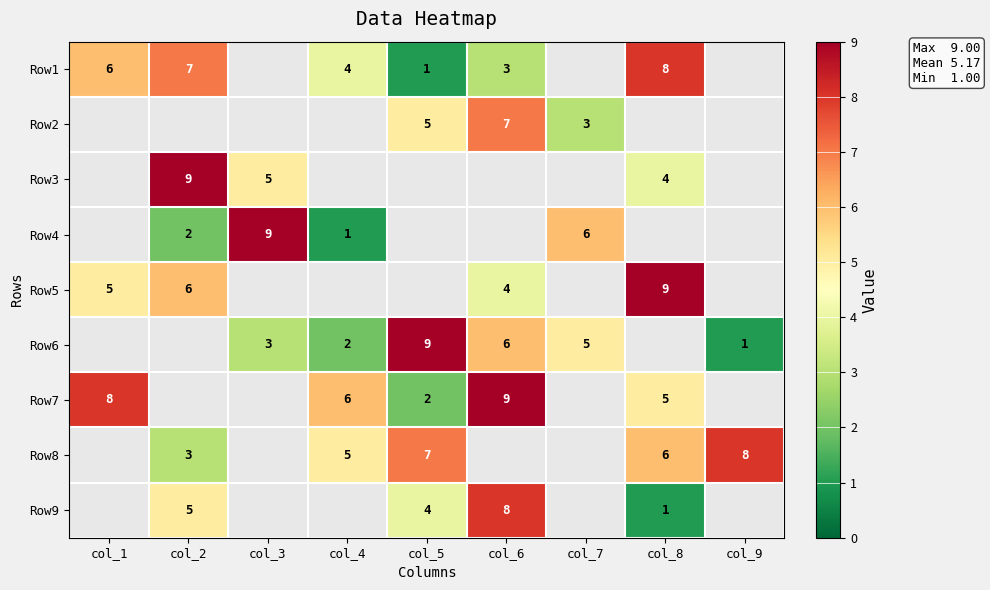

True or false: Row2 has a value of 3 at col_7.

True